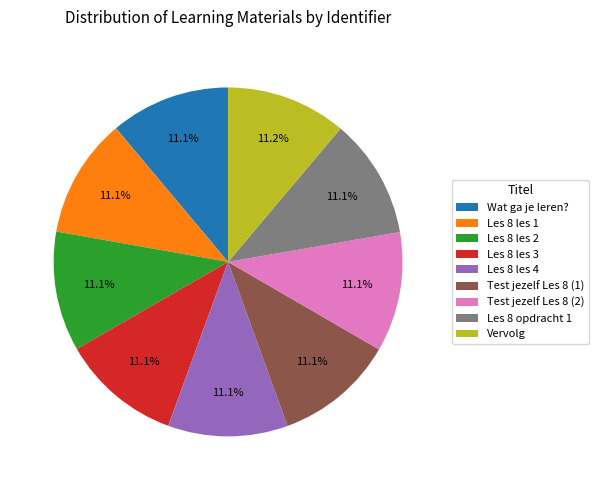

Does Les 8 les 4 account for over 50% of the chart?

No